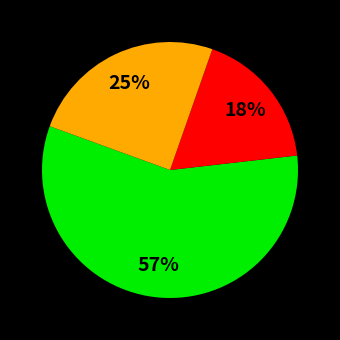

How many slices are in this pie chart?

3